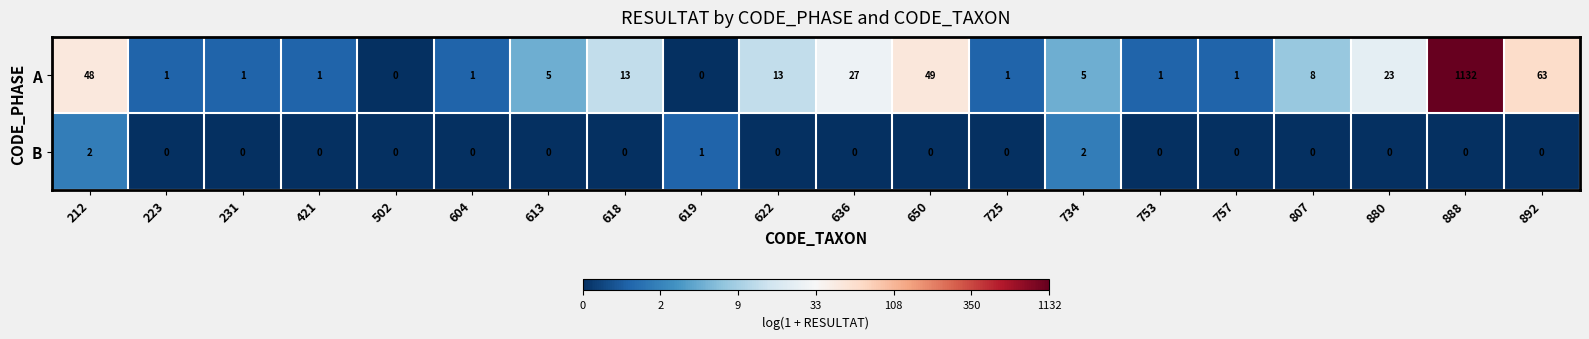

Is it true that B equals 0 at 807?

True